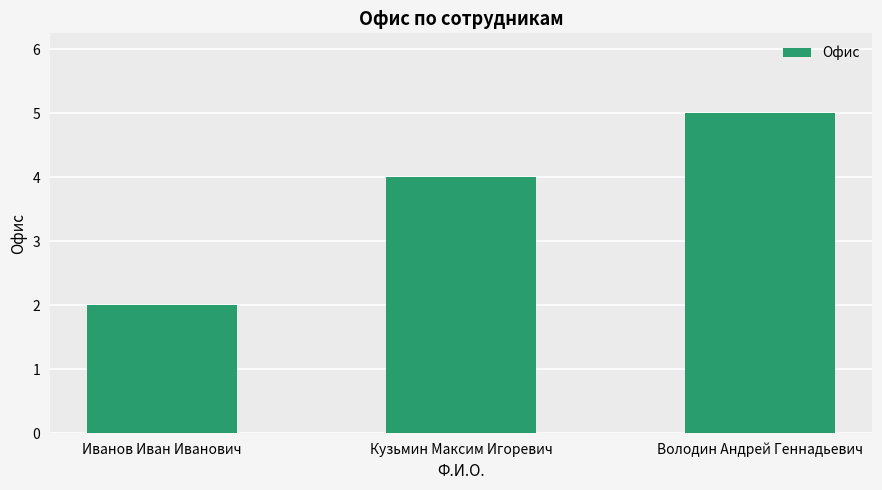

The value at Иванов Иван Иванович is 2. True or false?

True